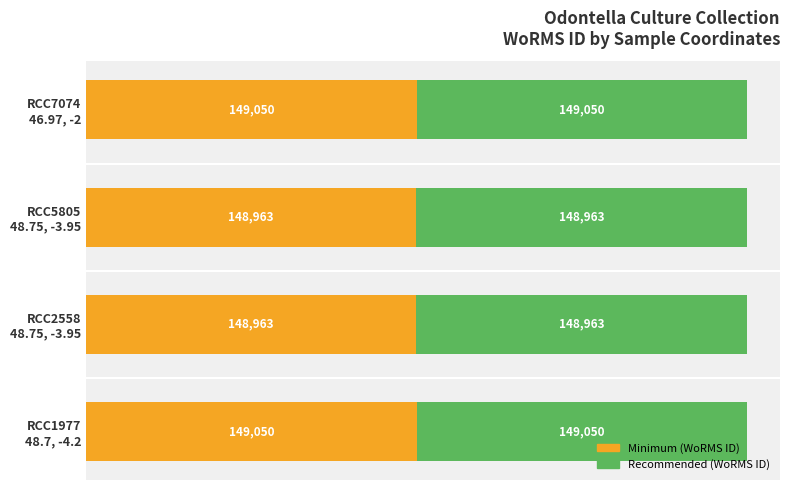

What are all the series names shown in the legend?

Minimum (WoRMS ID), Recommended (WoRMS ID)